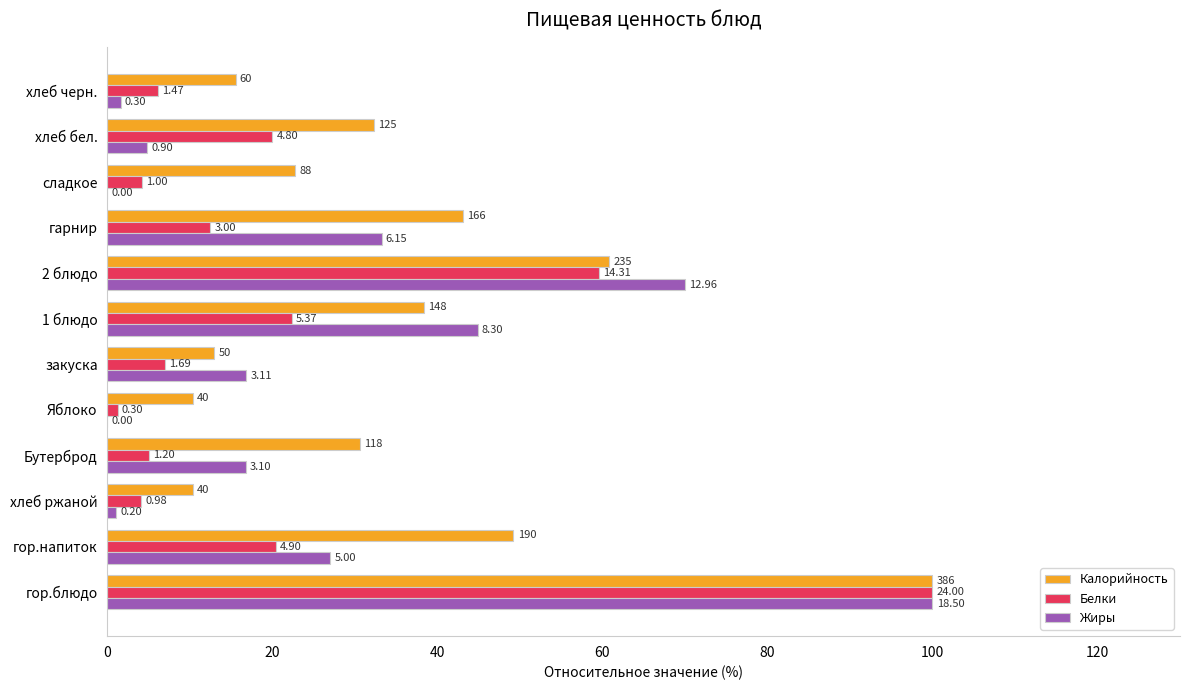

What are all the series names shown in the legend?

Калорийность, Белки, Жиры